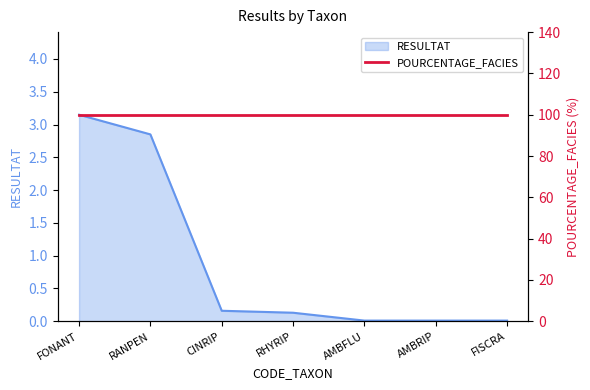

What is the value of the 3rd point from the left?

0.2